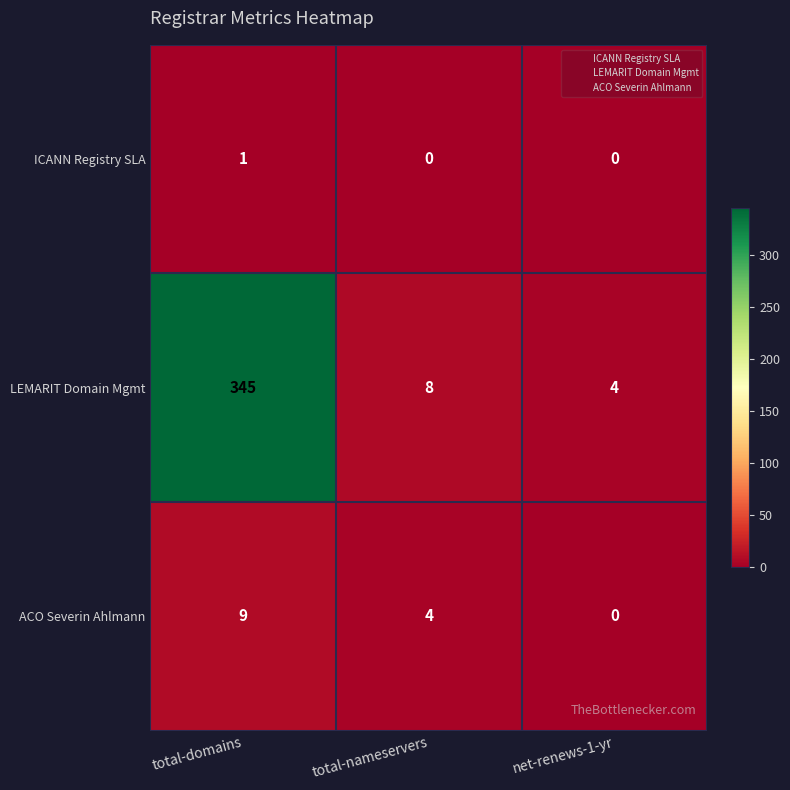

At which label does ACO Severin Ahlmann reach its peak?

total-domains